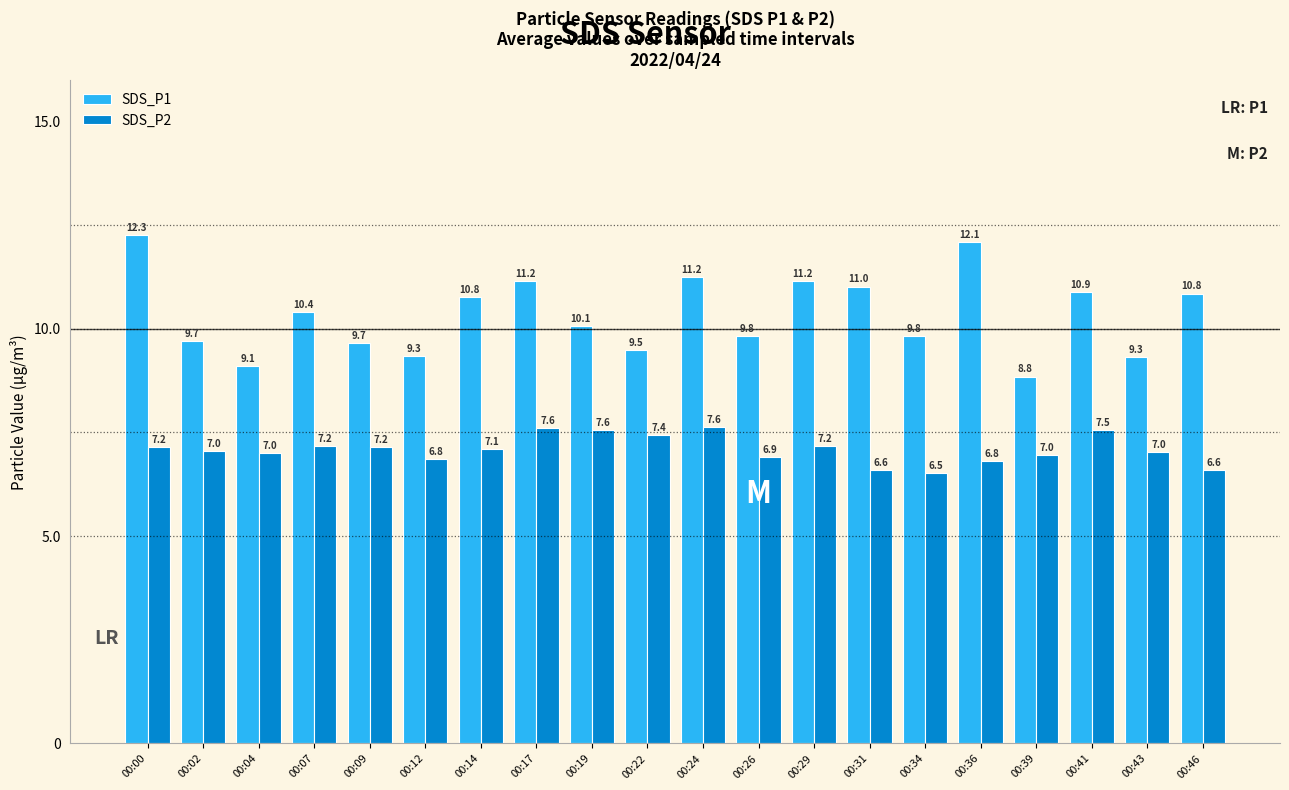

Are the bars horizontal?

No